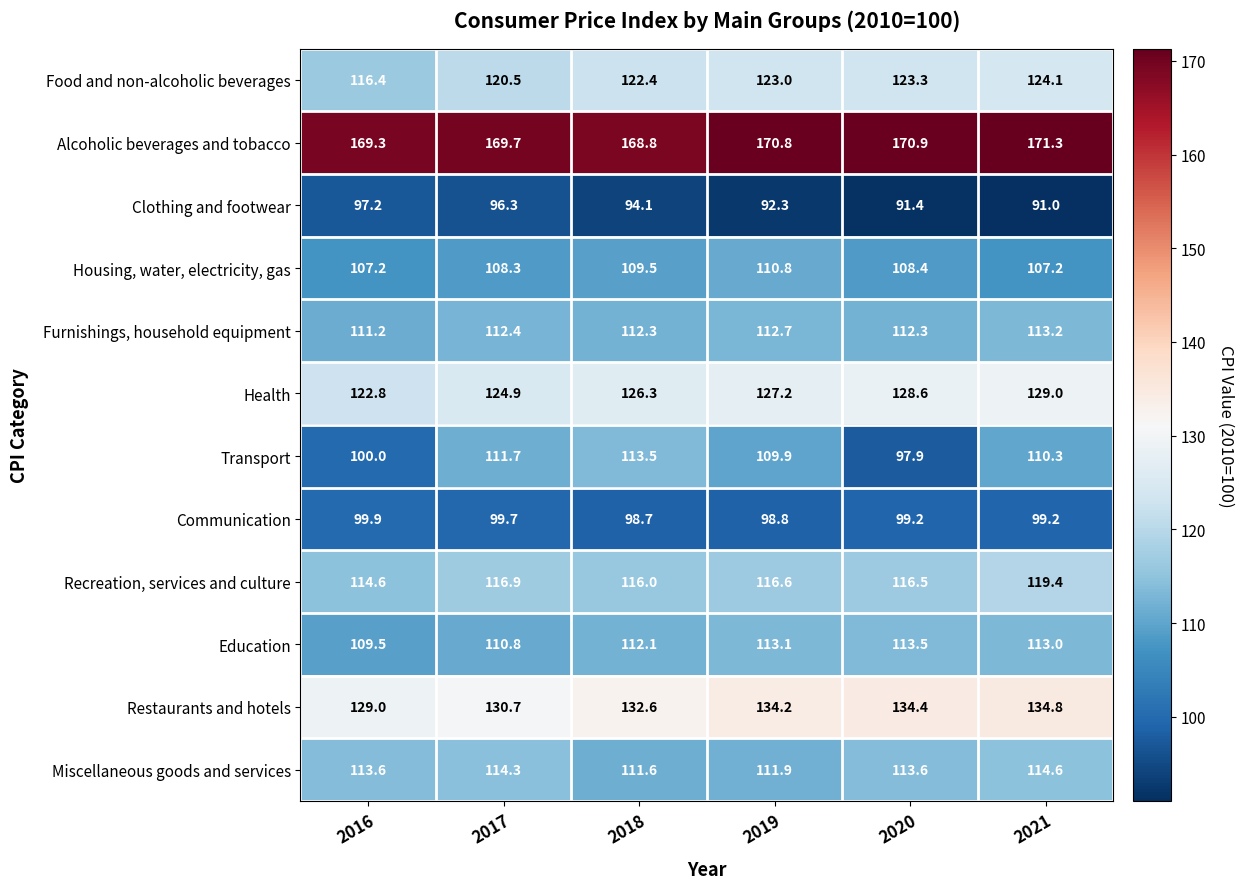

Which series has the largest total across all categories?

Alcoholic beverages and tobacco